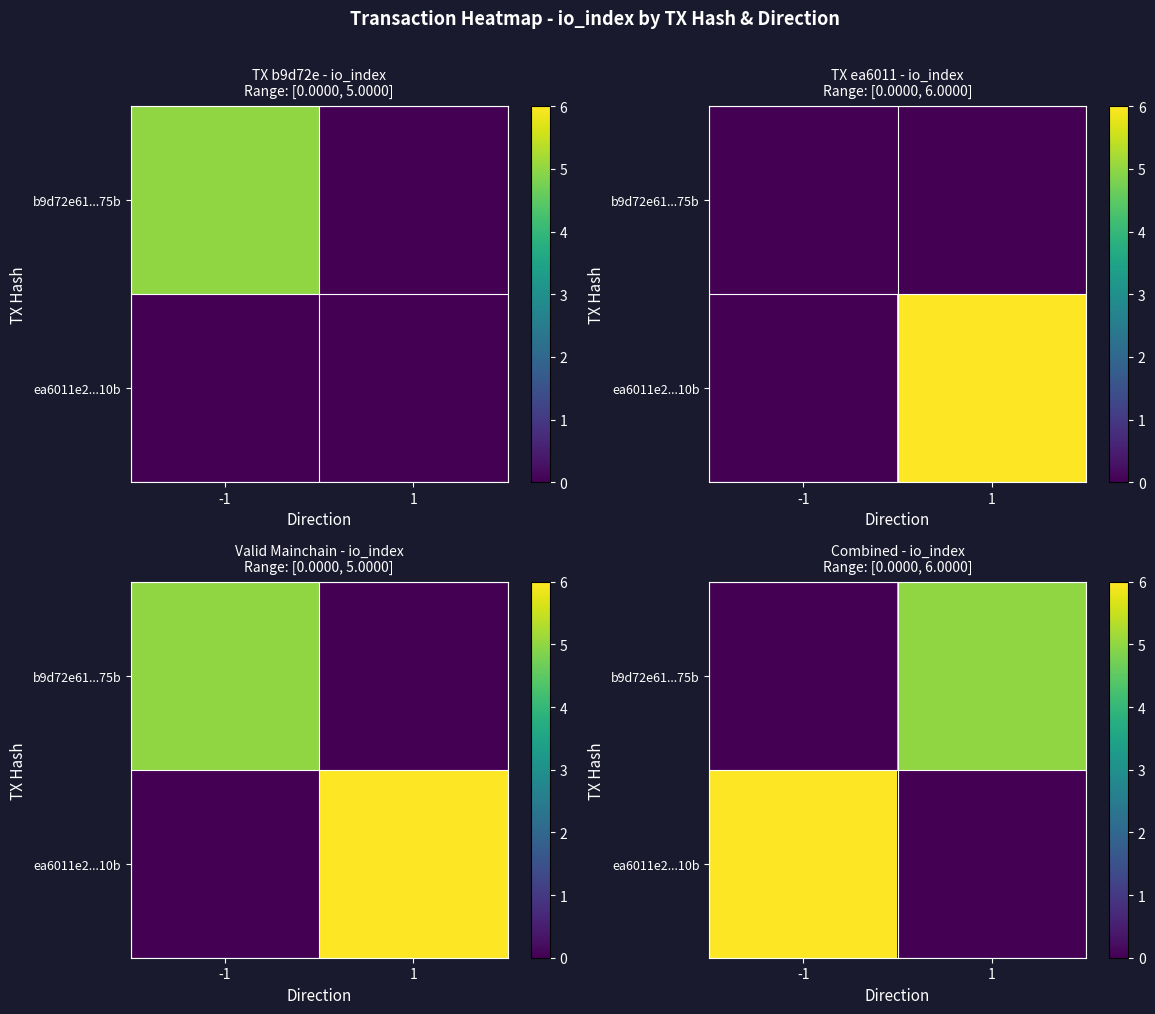

At which category is the sum across all series the highest?

-1